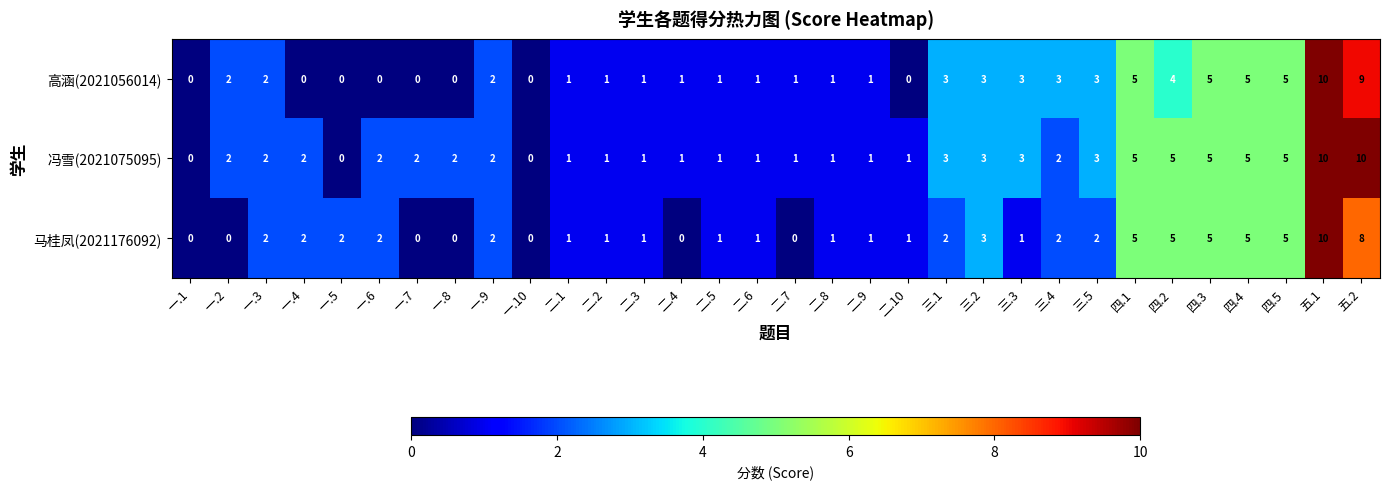

Which series has the largest total across all categories?

冯雪(2021075095)